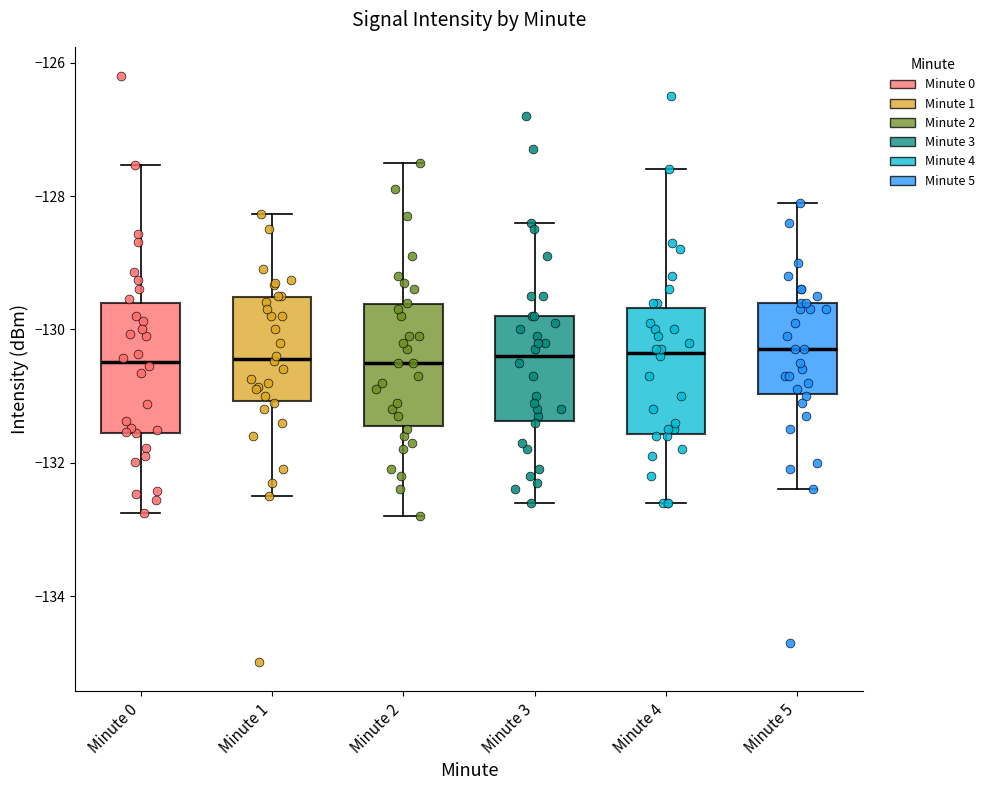

Reading left to right, transcribe this box plot: for each box, give where its median line is, the range the box spans, and where its two whiskers end, as read against the y-axis. The values are not printed on the chart, so give them approximately, as read against the axis.

Minute 0: median -130.4, box -131.6 to -129.6, whiskers -132.8 to -127.6
Minute 1: median -130.4, box -131.0 to -129.6, whiskers -132.4 to -128.2
Minute 2: median -130.4, box -131.4 to -129.6, whiskers -132.8 to -127.4
Minute 3: median -130.4, box -131.4 to -129.8, whiskers -132.6 to -128.4
Minute 4: median -130.4, box -131.6 to -129.6, whiskers -132.6 to -127.6
Minute 5: median -130.2, box -131.0 to -129.6, whiskers -132.4 to -128.0